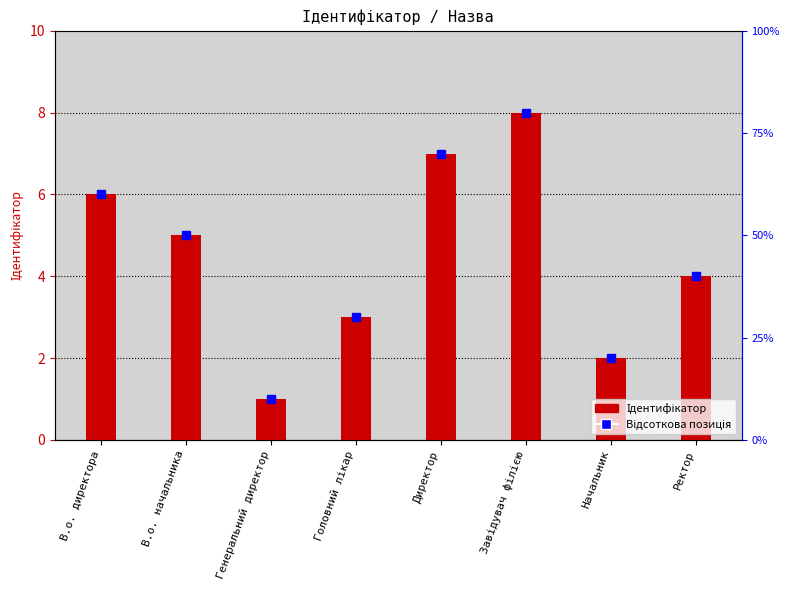

What is the average value?

4